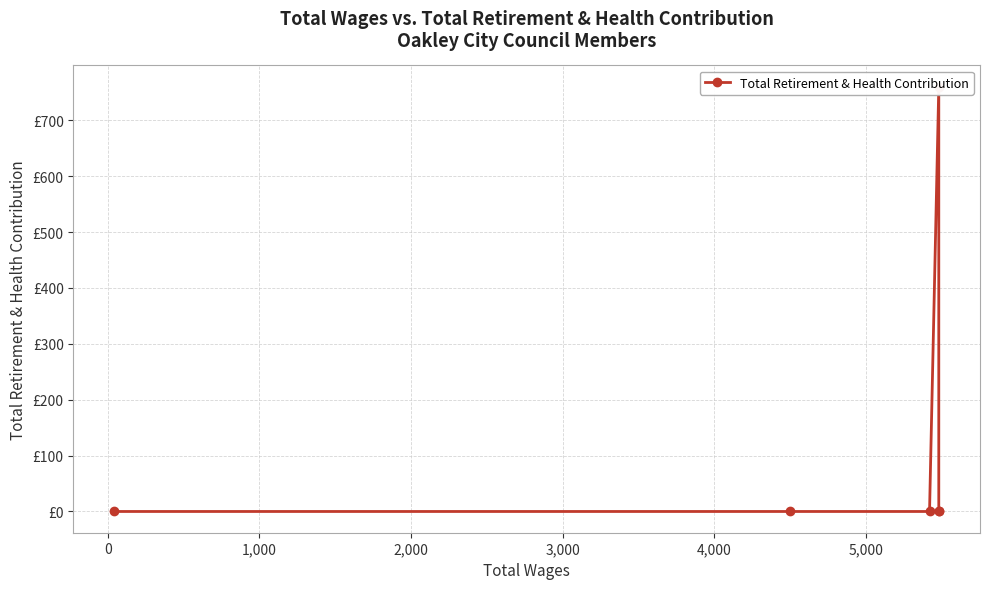

Does the chart display data point markers on the line(s)?

Yes